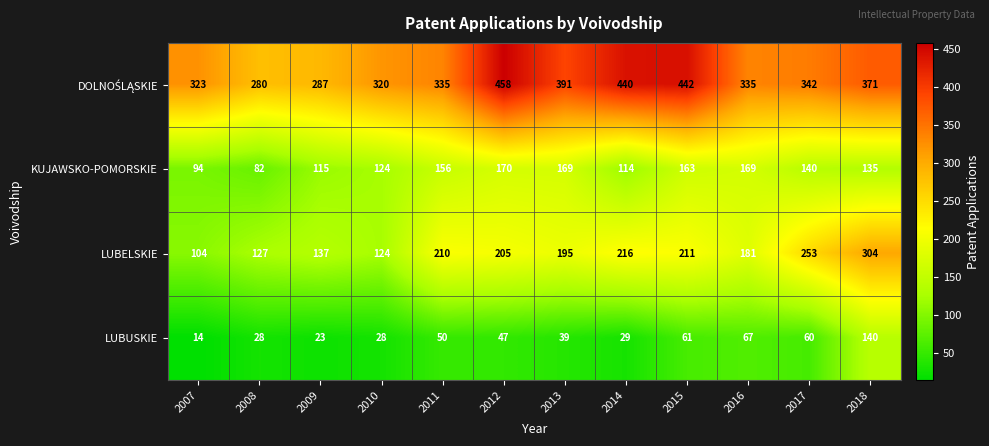

What is the maximum value shown in the chart?

458